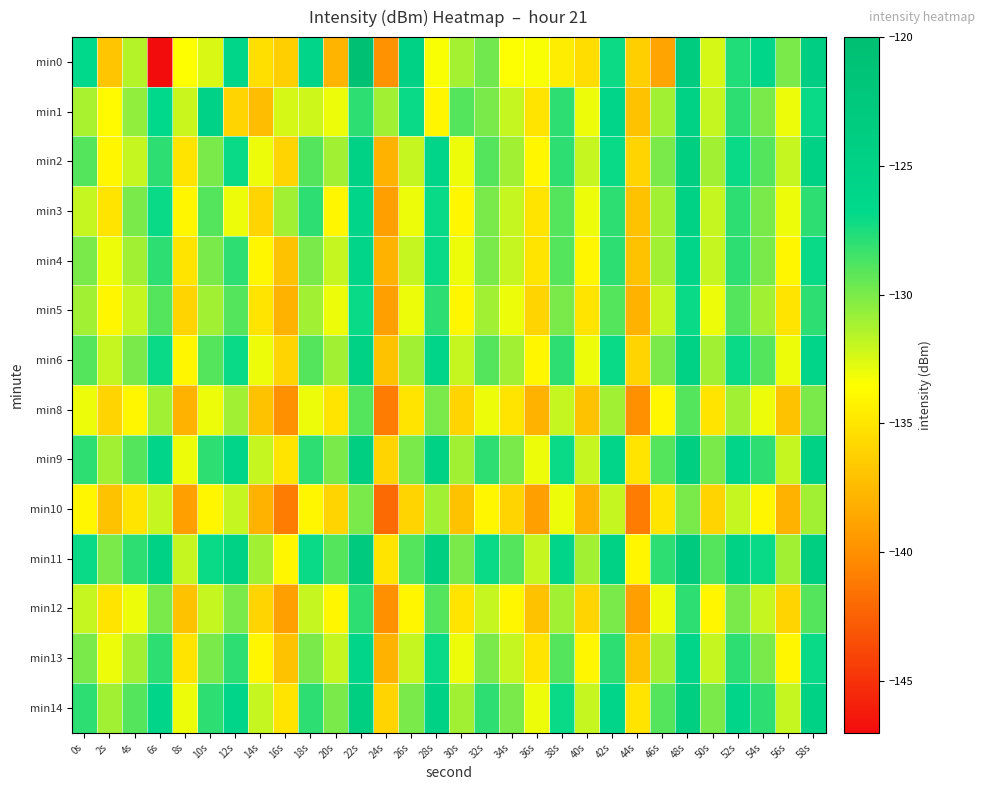

Which series has the largest range (max minus min)?

min0